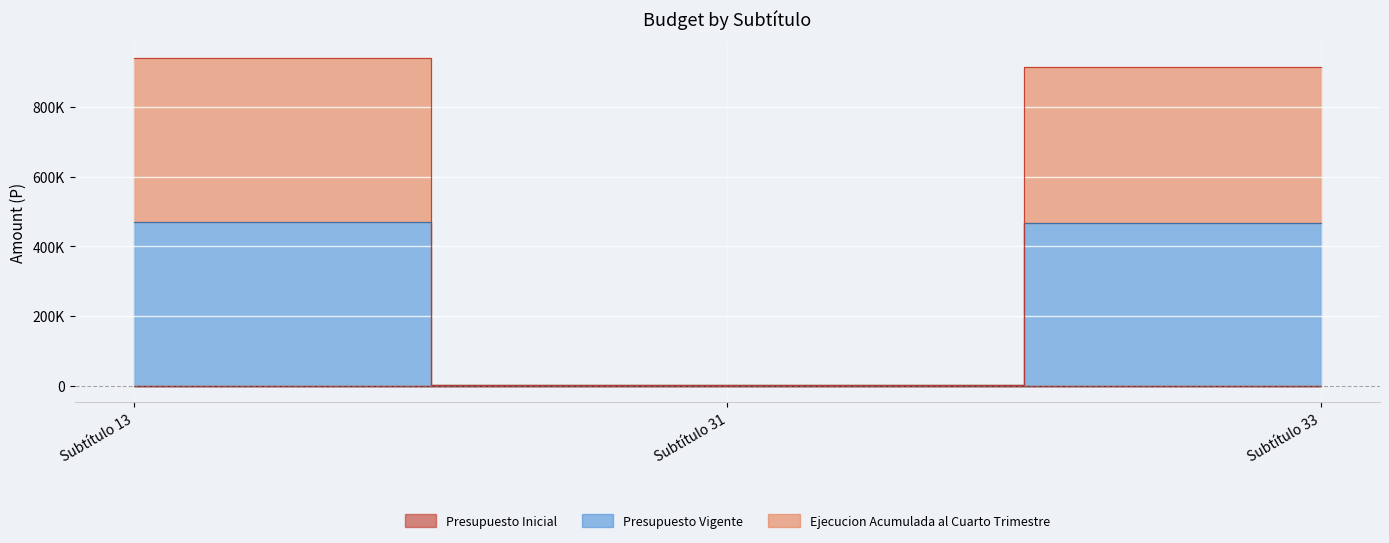

What is the highest value of the Presupuesto Vigente series?

470350